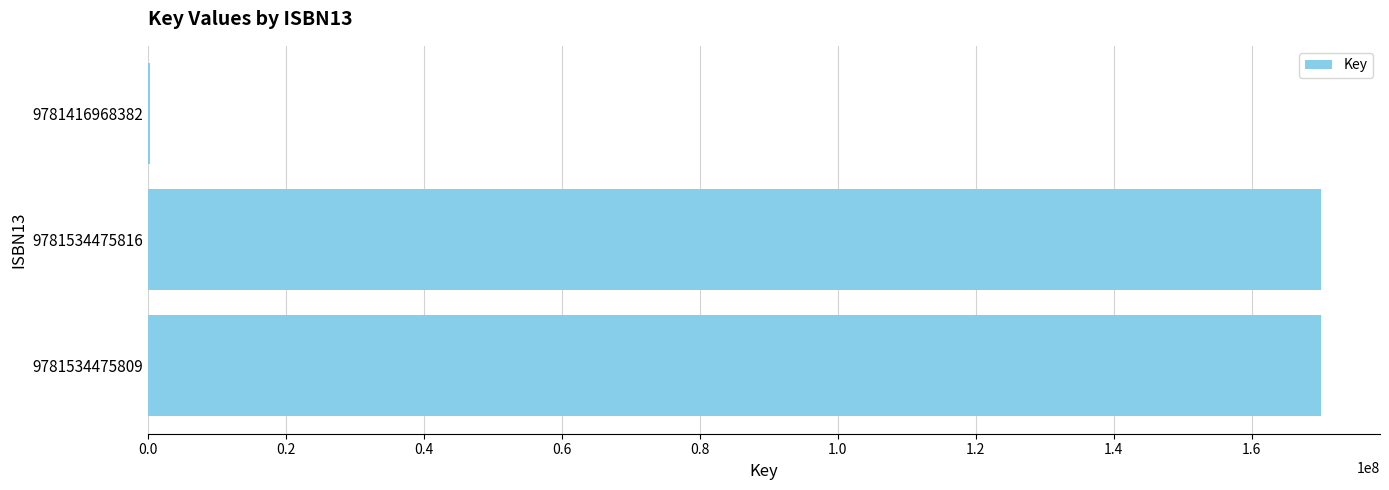

What is the greatest value displayed?

170127453